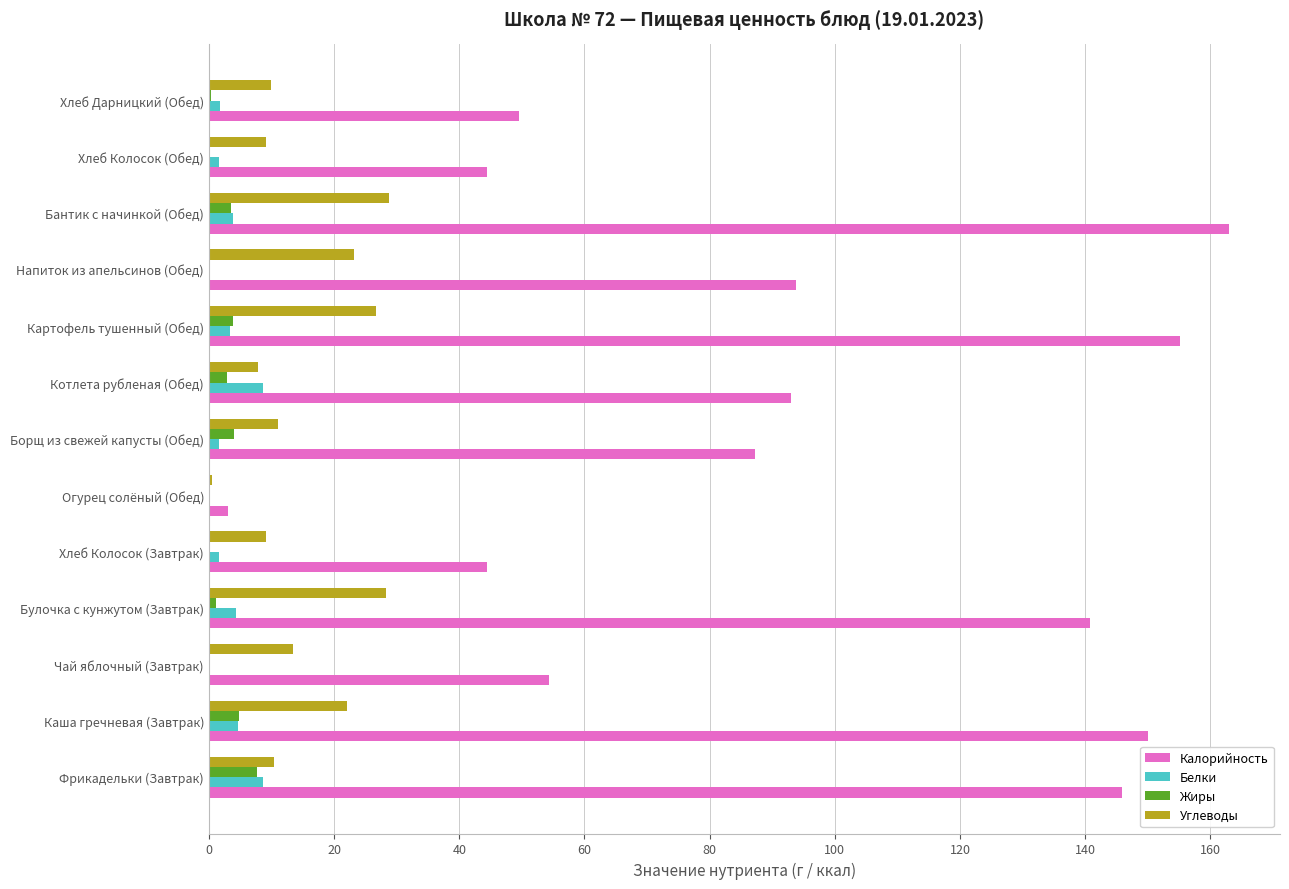

What is the sum of all Белки values?

40.5